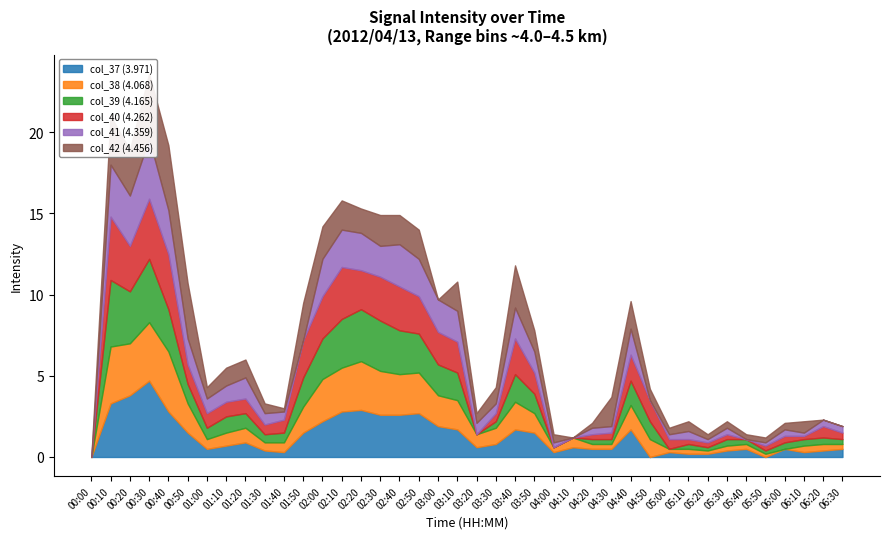

Which has a higher value, 05:20 or 04:20?

04:20